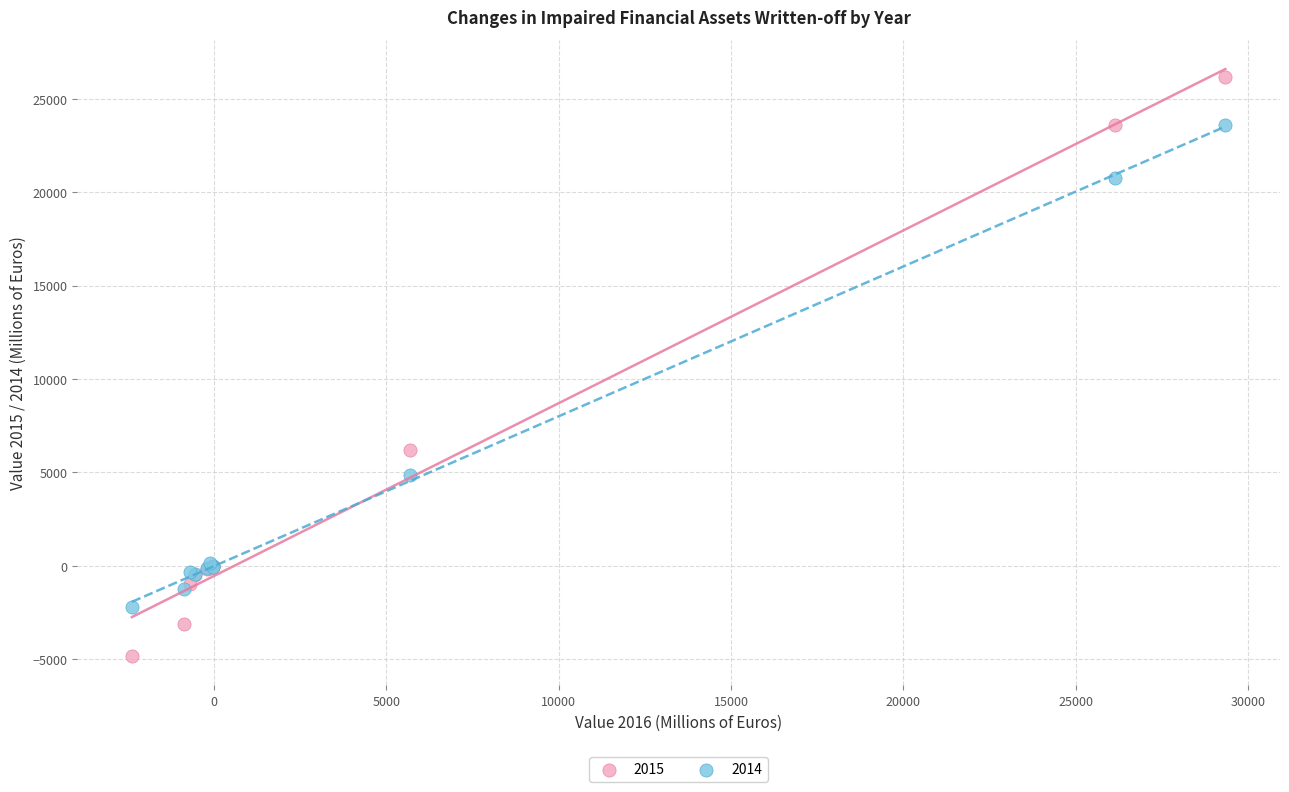

Across all series, what Y value is closest to 10656?

6172.0